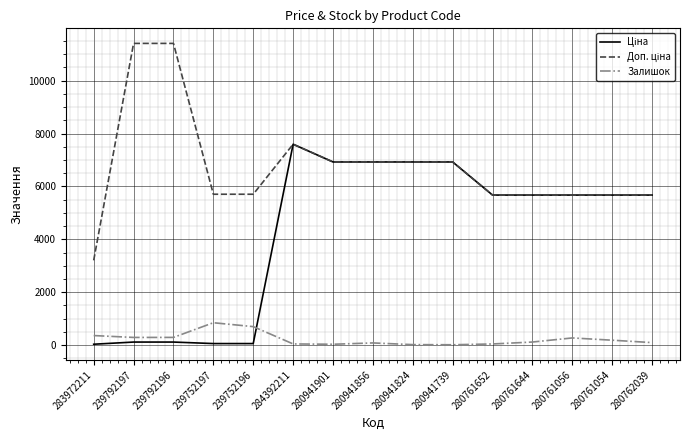

The Залишок series shows 845.0 at 239752197. True or false?

True